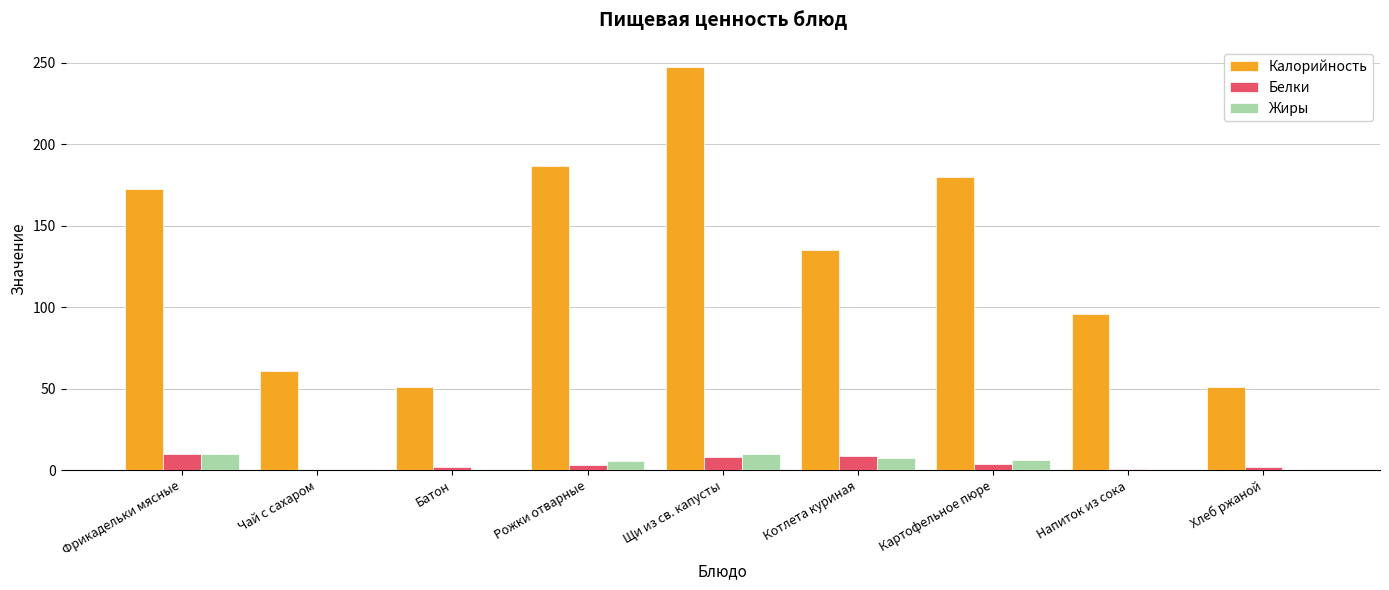

What is the total value across all series at Картофельное пюре?

190.3